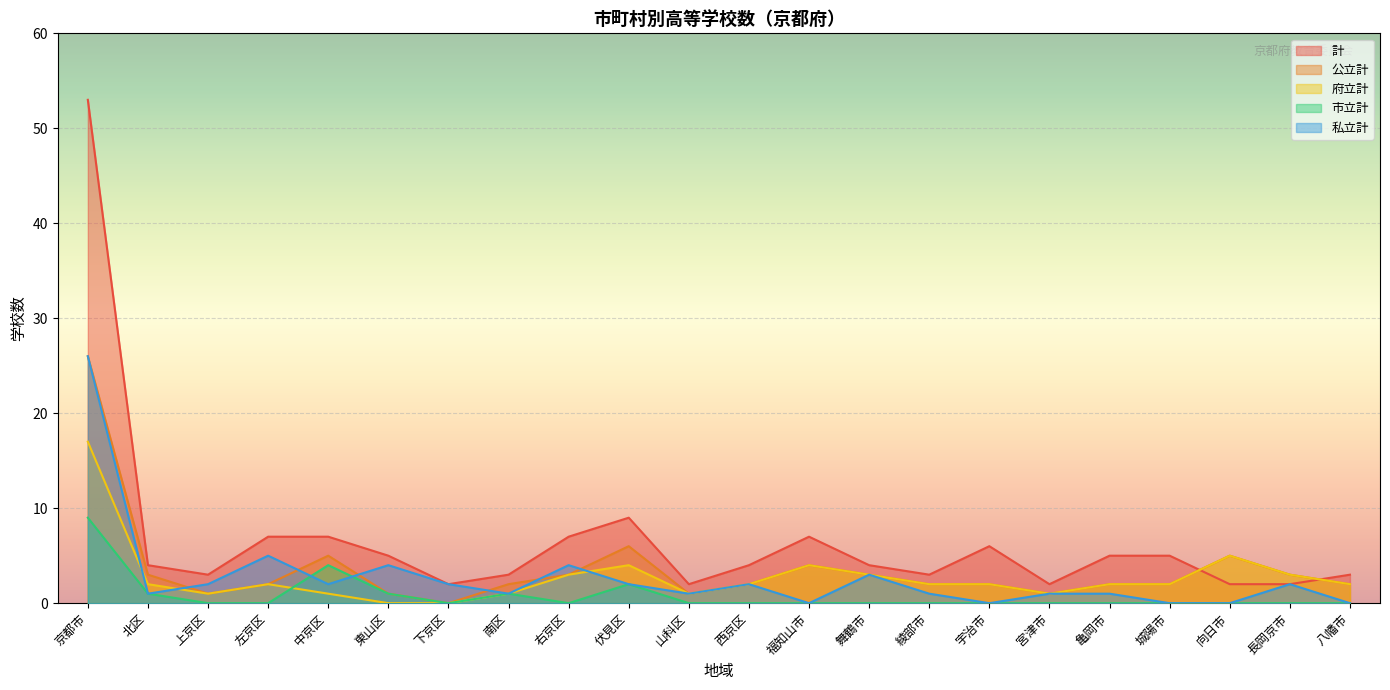

True or false: 計 has more than 1 points higher than both neighbors.

True